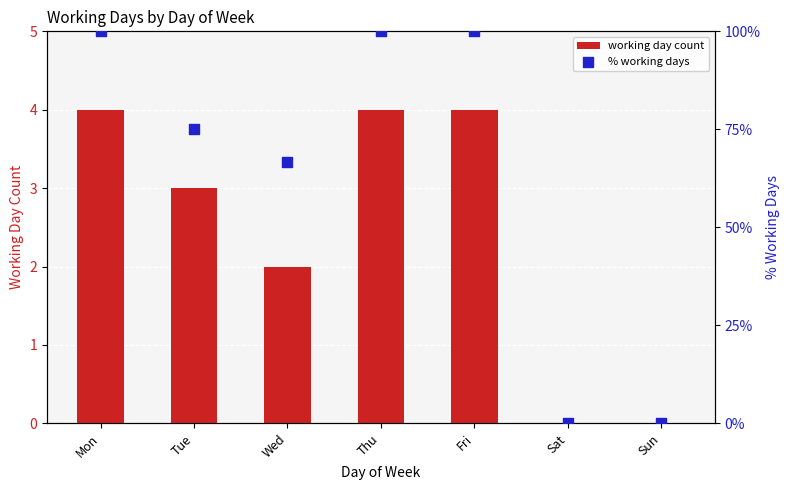

Which series reaches the minimum Y coordinate?

working day count